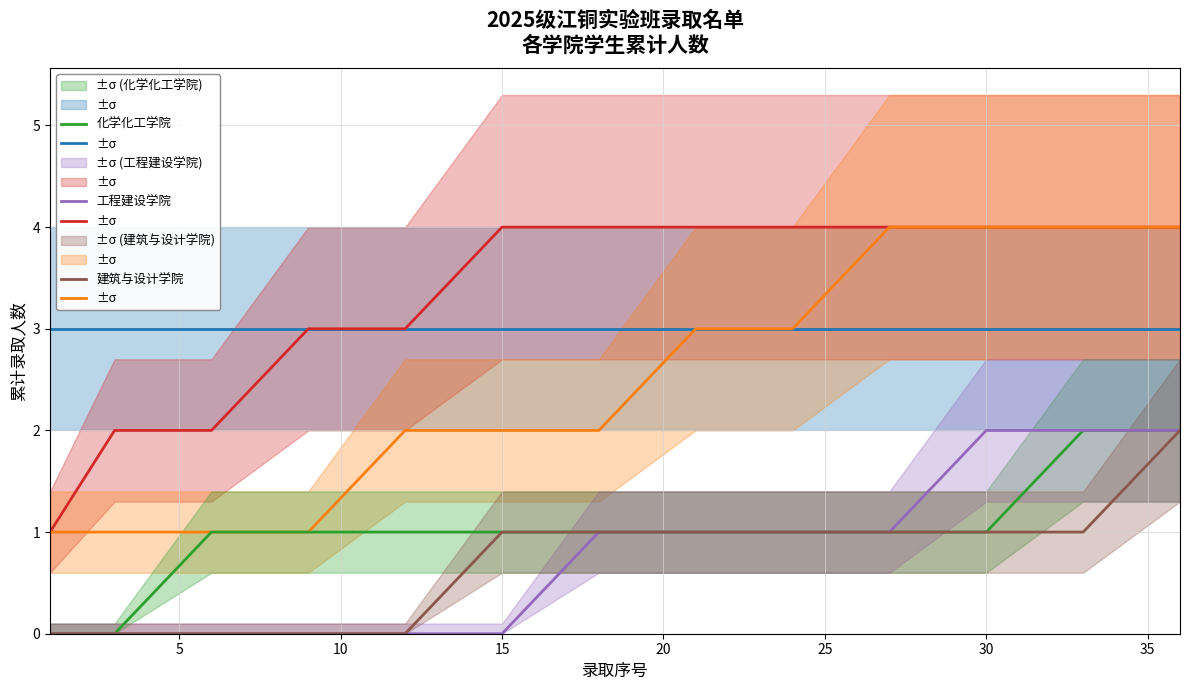

Count the 建筑与设计学院 values in the range 0 to 1.

12